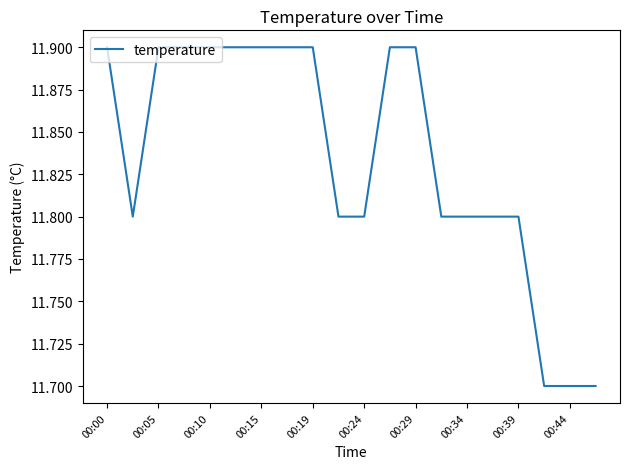

What is the smallest value displayed?

11.7